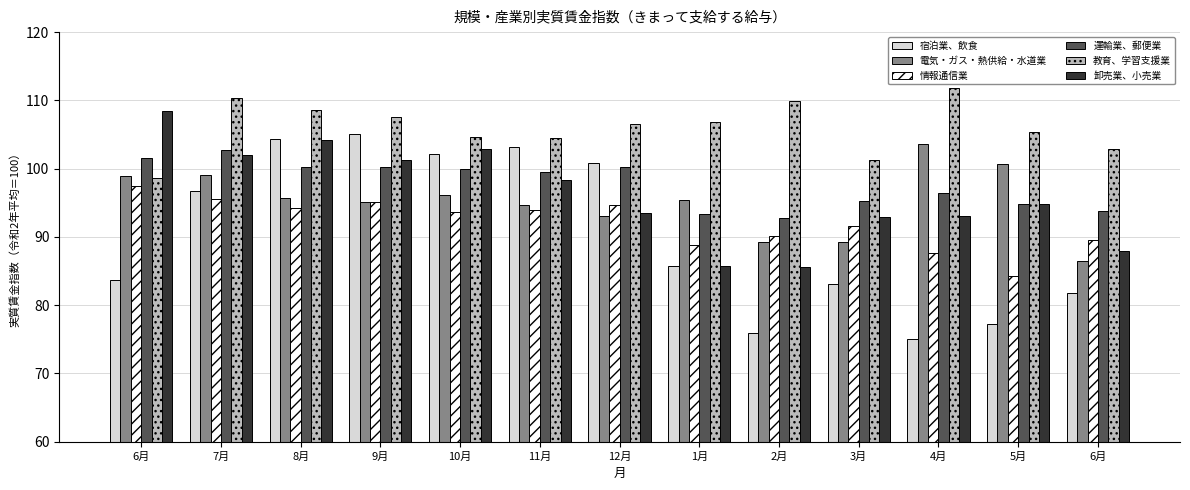

How many data points in 教育、学習支援業 are above 106?

7